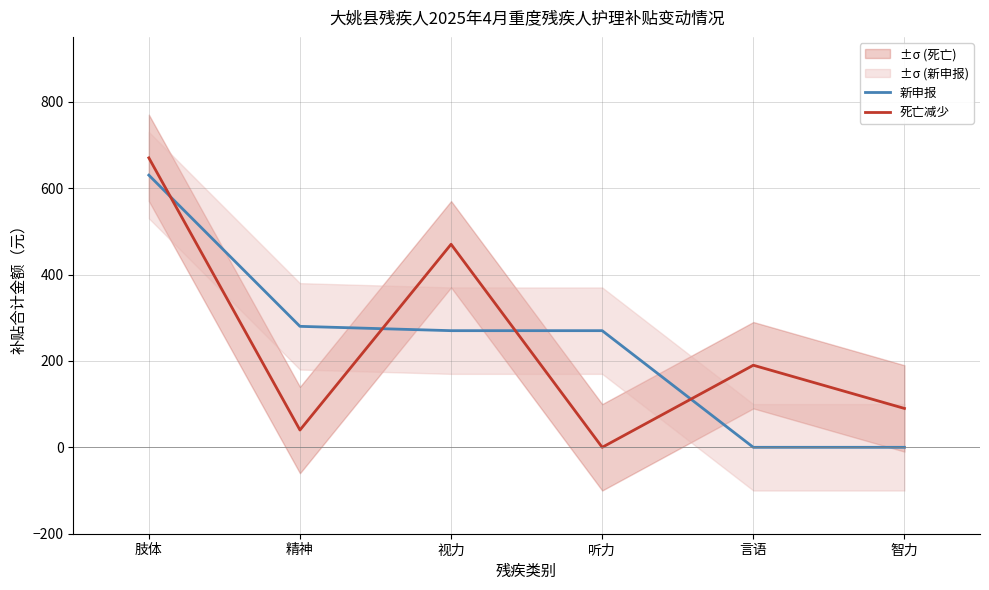

Read the 死亡减少 value at 言语, to the nearest 10.

190